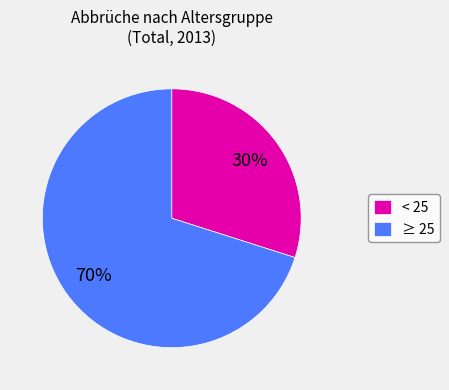

How many slices are in this pie chart?

2